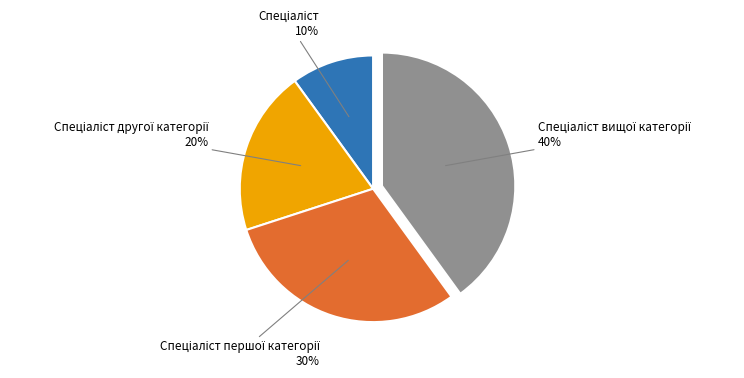

To the nearest percent, what is the difference between the largest and smallest slice percentages?

30%